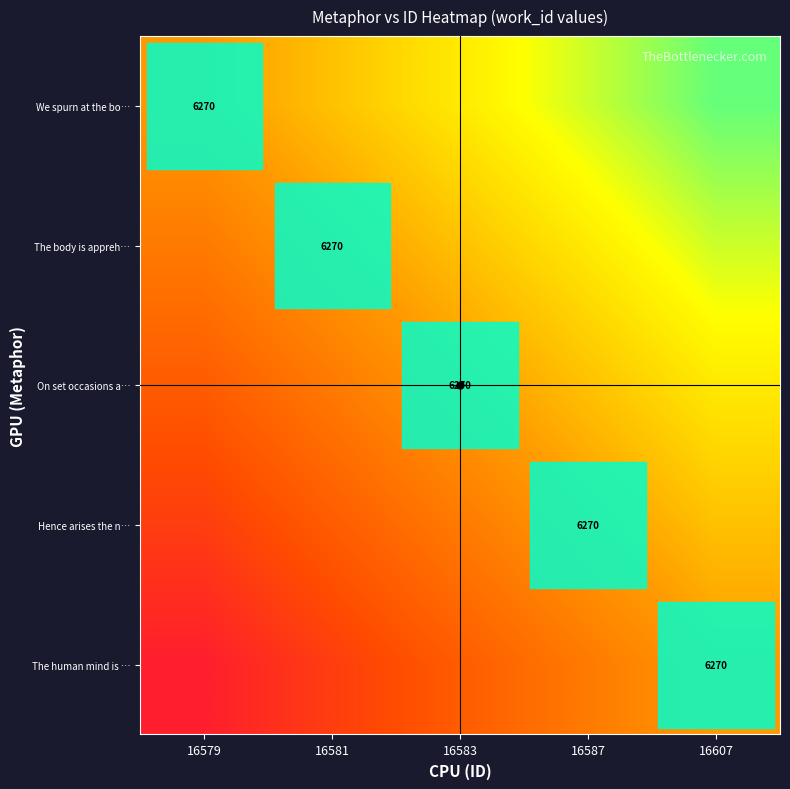

Is the value of Hence arises the n… at 16579 greater than the value of The body is appreh… at 16583?

No